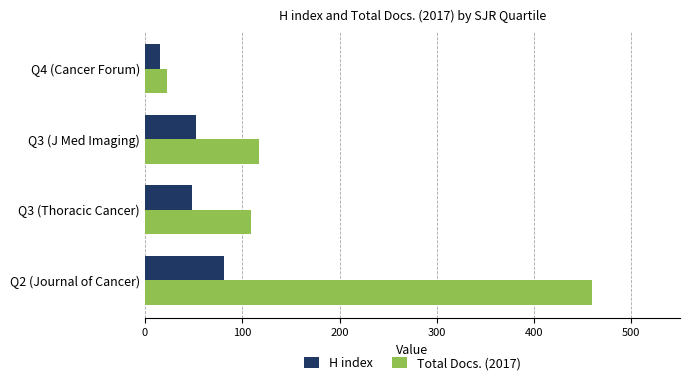

What is the greatest value displayed?

460